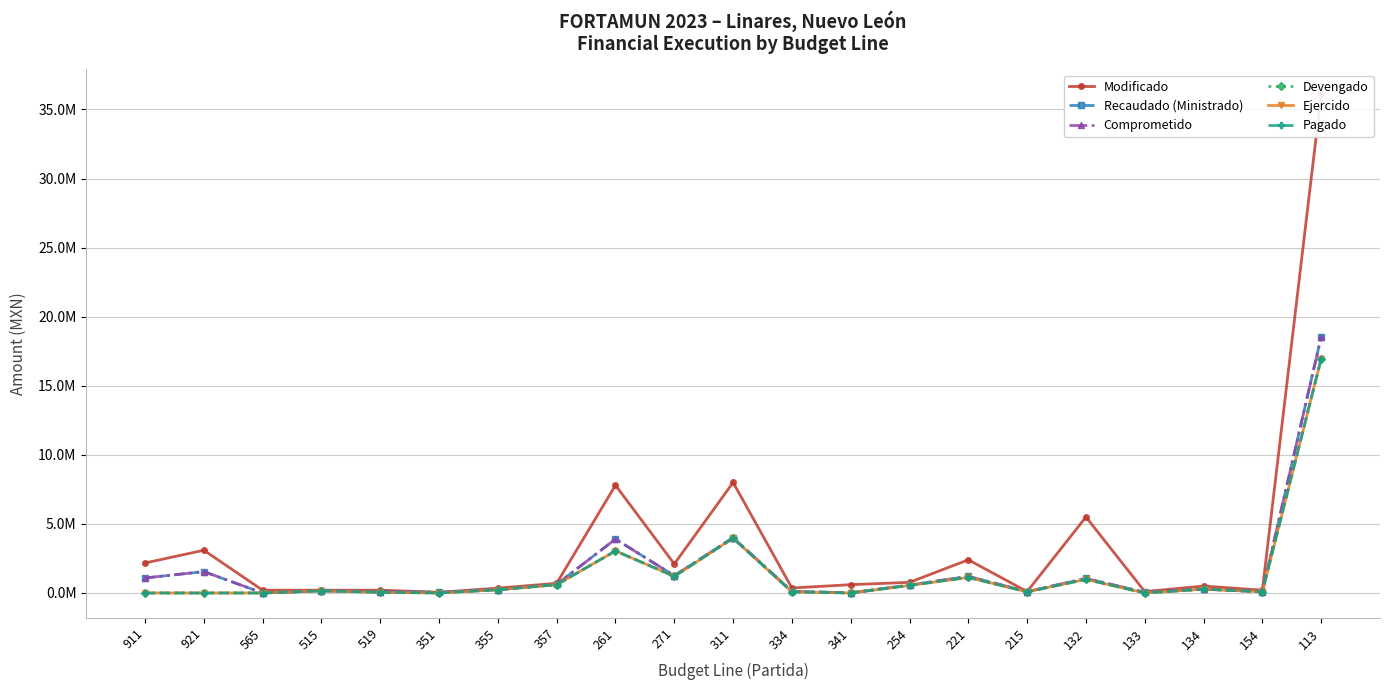

What is the sum of the Devengado values at 911 and 221?

1127315.9